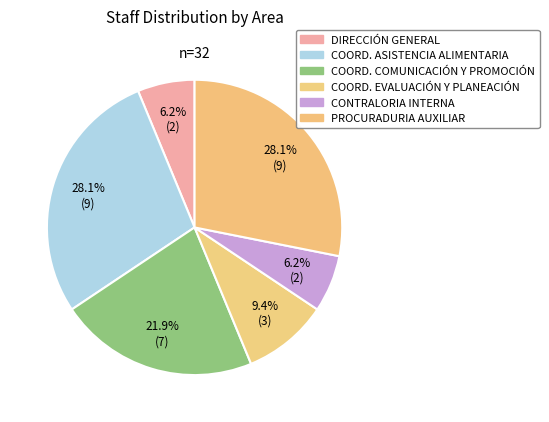

Which slice is the largest?

COORDINACIÓN DE ASISTENCIA ALIMENTARIA